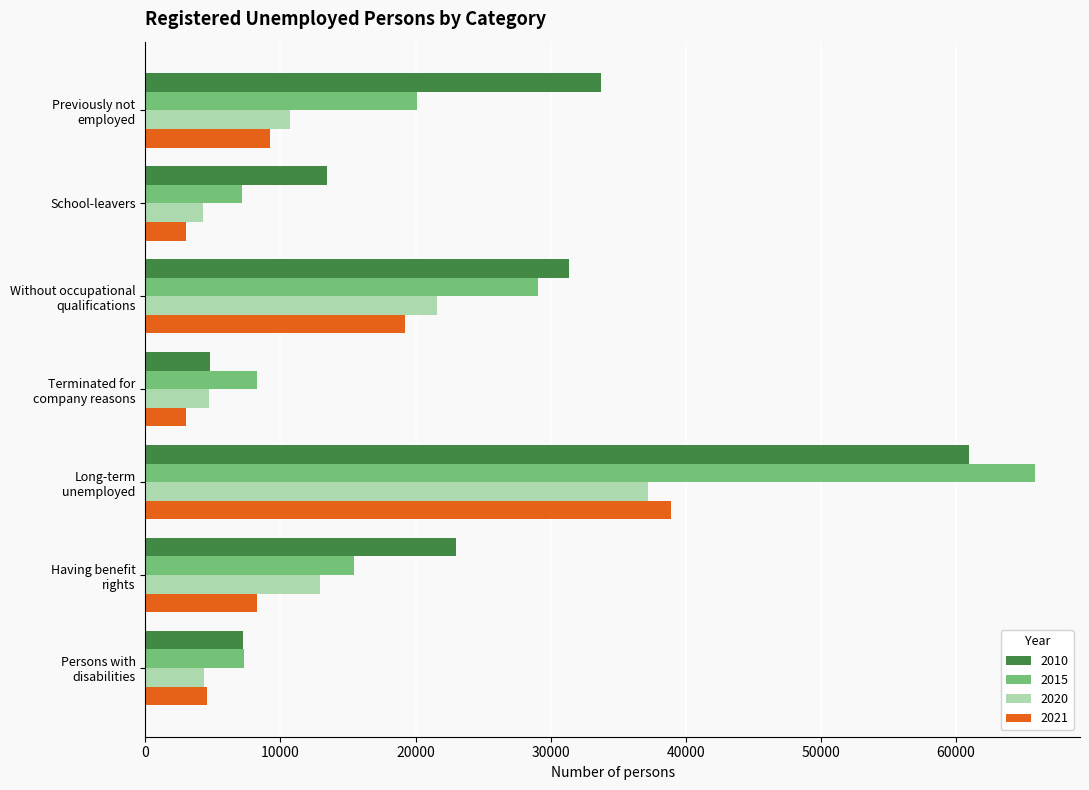

What is the sum of all 2020 values?

95646